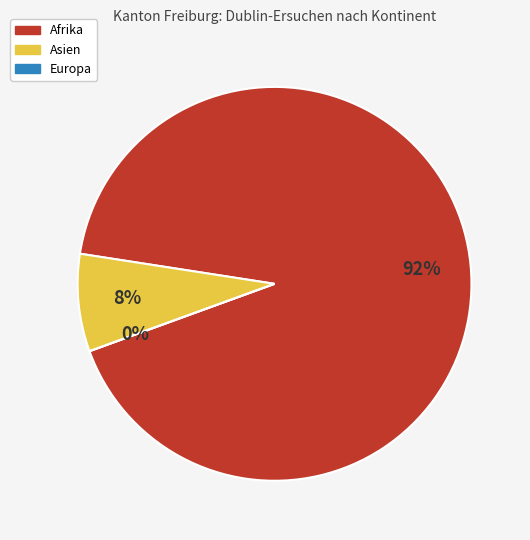

Rank the categories by value from lowest to highest.

Europa, Asien, Afrika